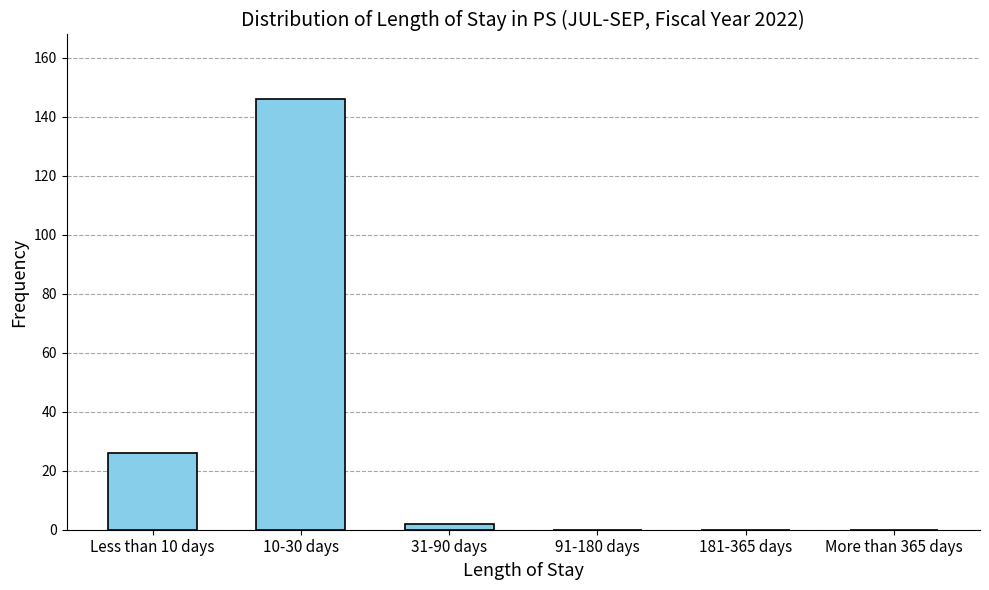

Reading left to right, what are all the values shown in this chart?

Less than 10 days=26	10-30 days=146	31-90 days=2	91-180 days=0	181-365 days=0	More than 365 days=0